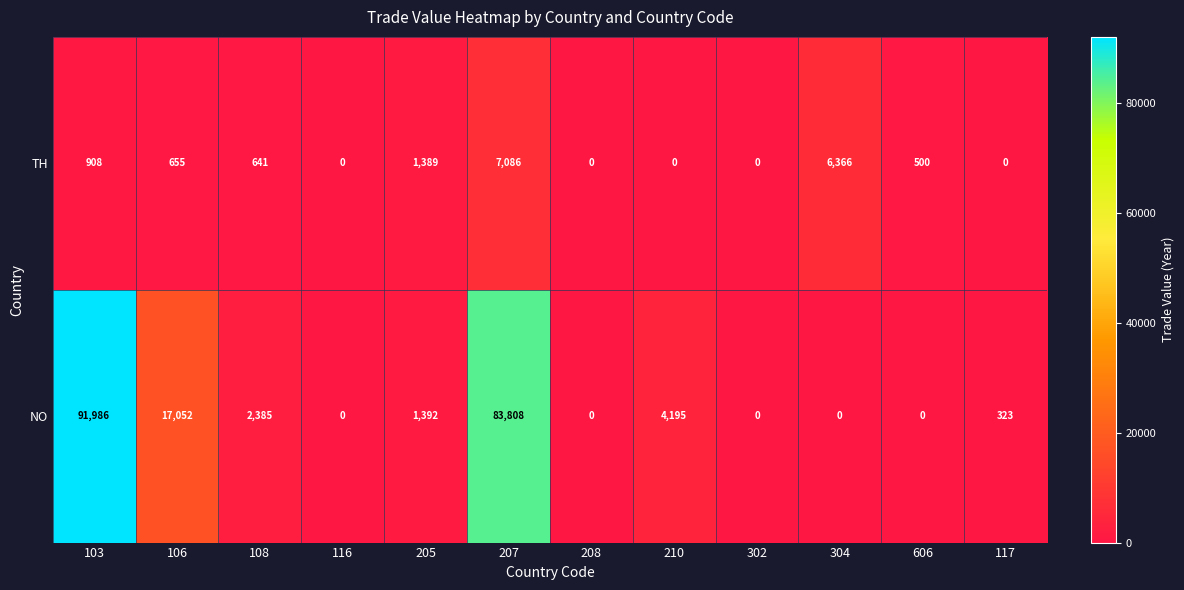

Which series has the widest spread of values?

NO